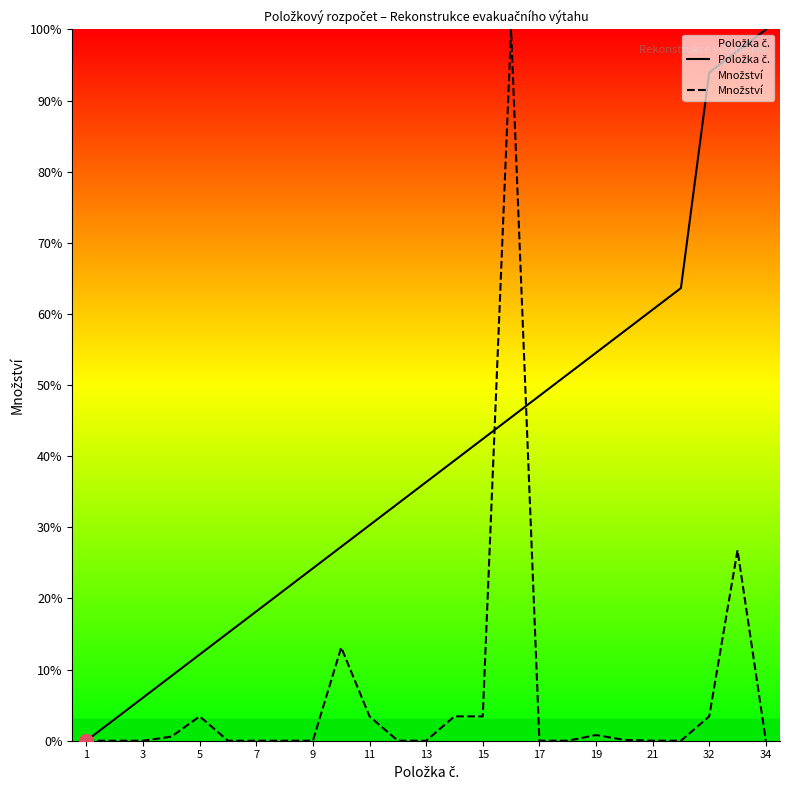

How many values in Množství are above zero?

11